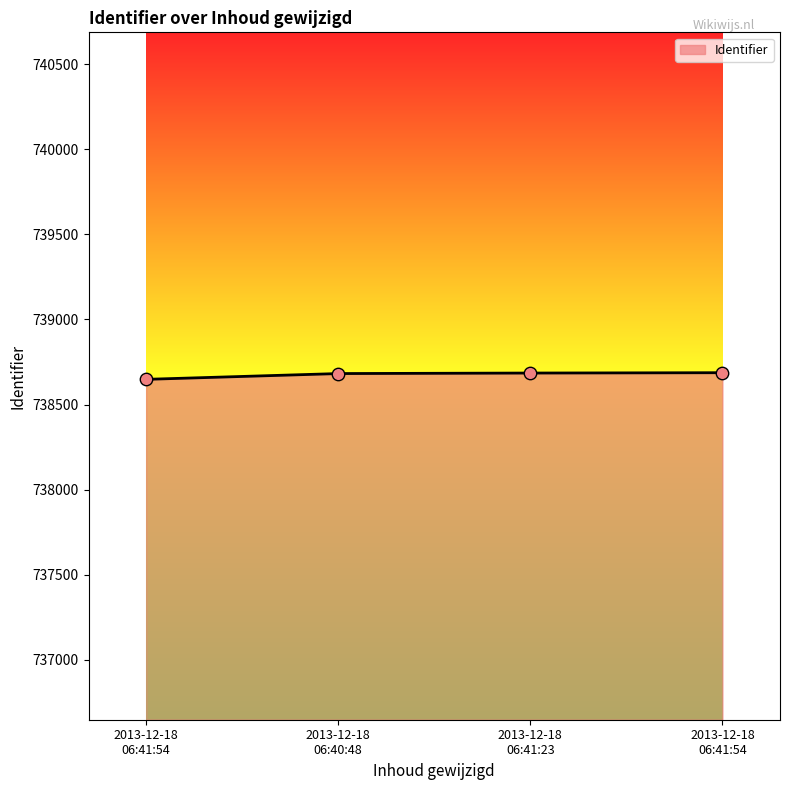

What is the change in value from 2013-12-18
06:40:48 to 2013-12-18
06:41:54?

+5